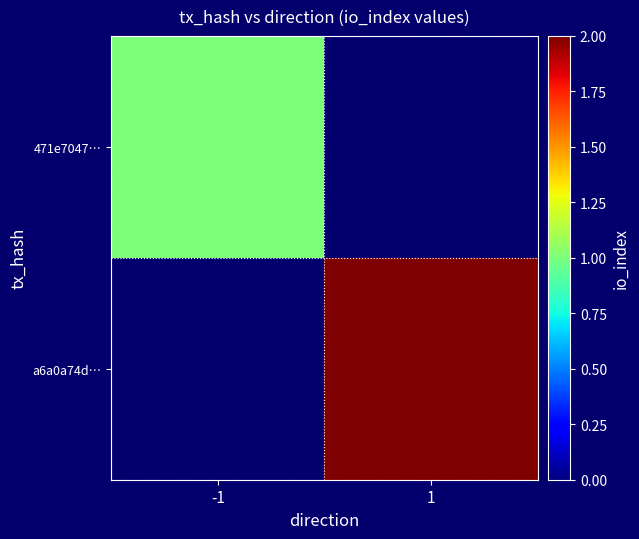

Count the number of categories in the chart.

2